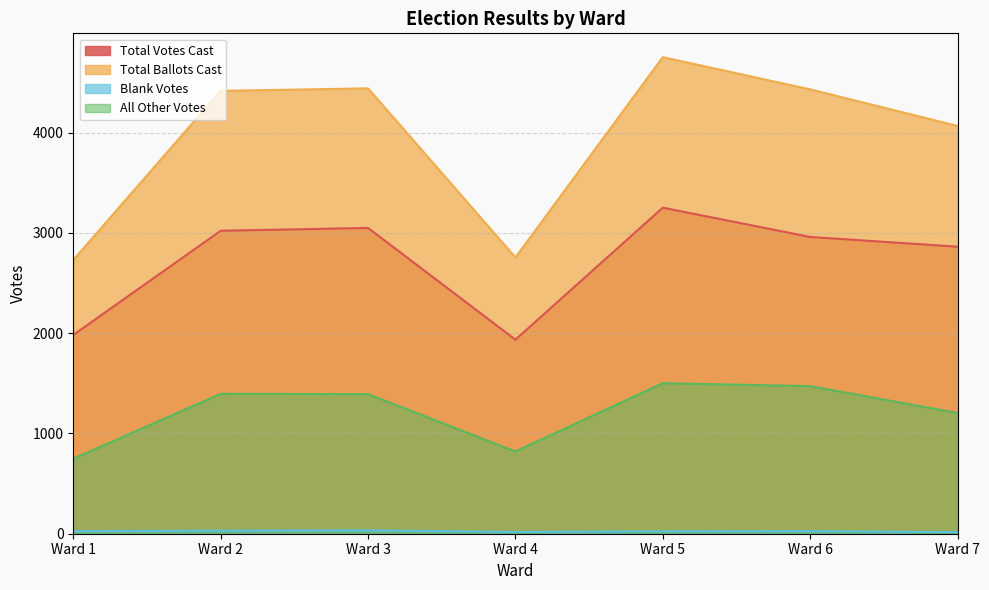

Where is the first local maximum for Total Ballots Cast?

Ward 3